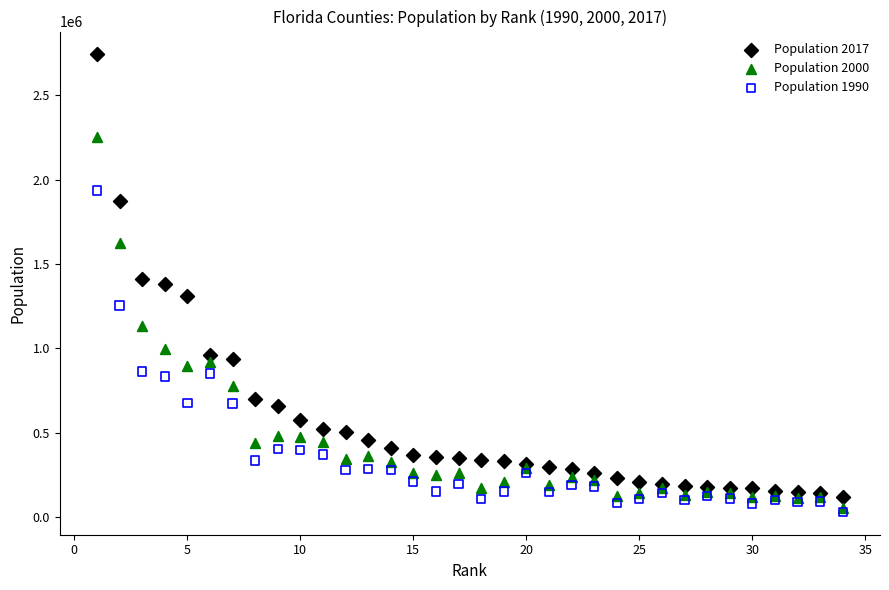

What are all the series names shown in the legend?

Population 2017, Population 2000, Population 1990